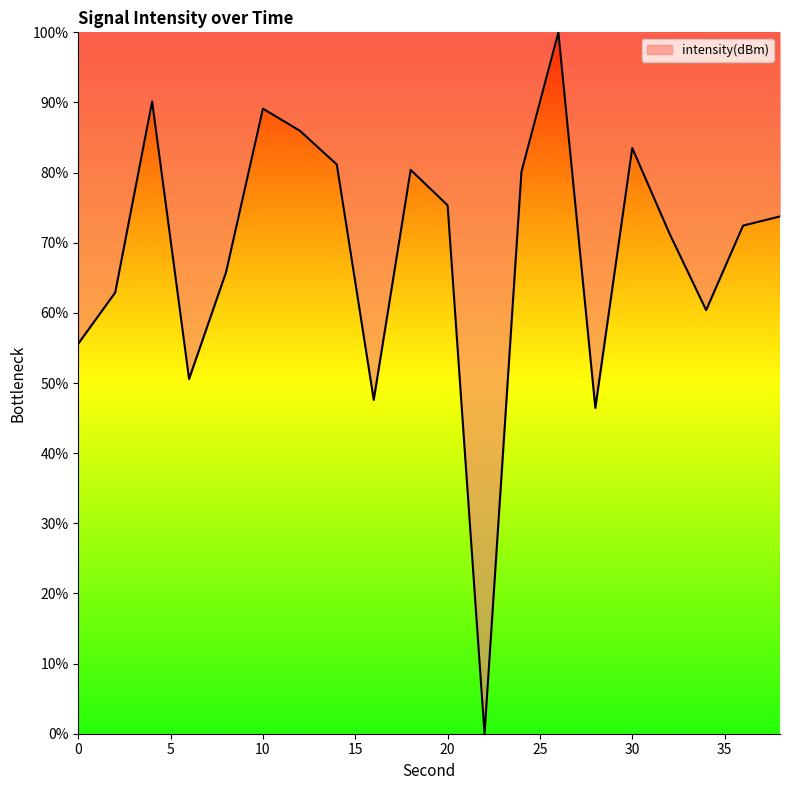

What is the maximum value shown in the chart?

100.0